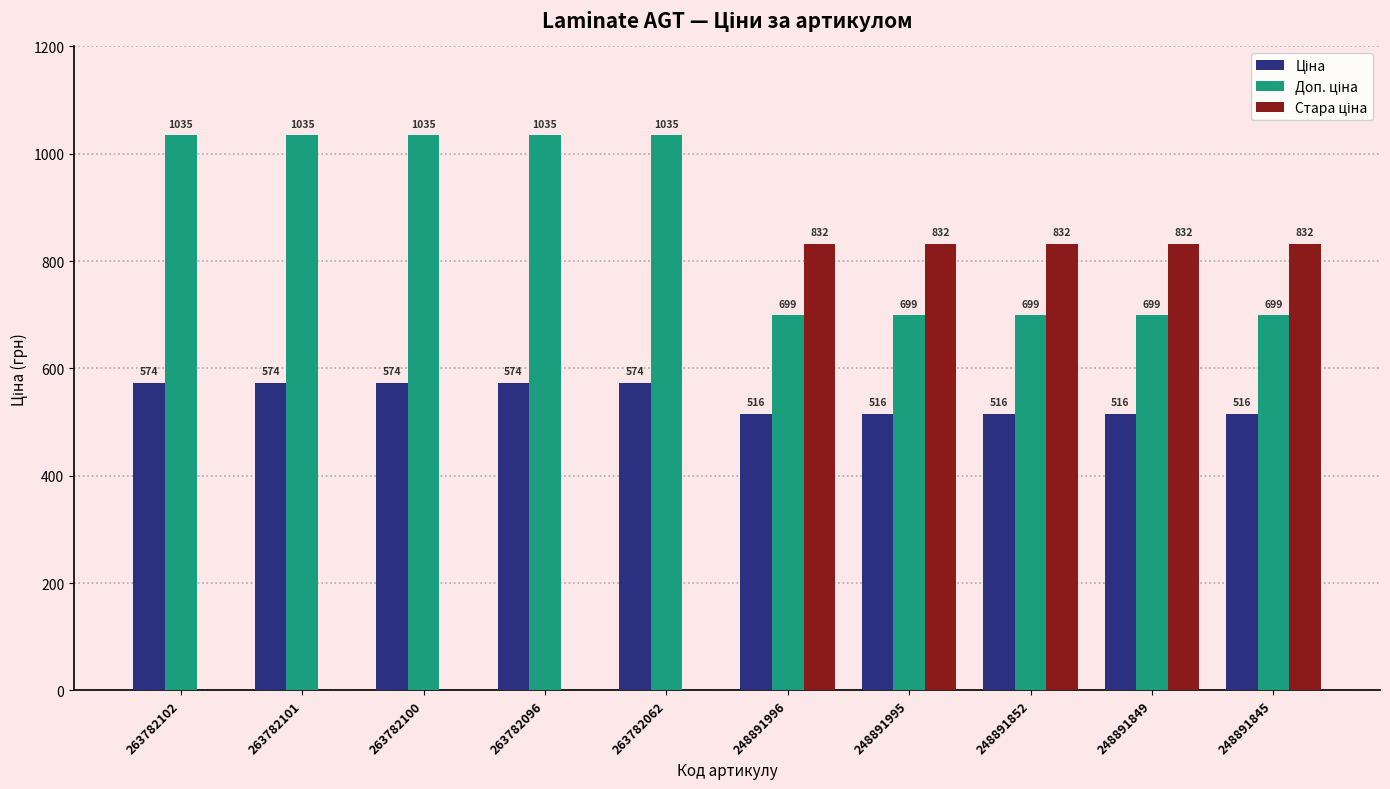

What is the maximum value shown in the chart?

1035.1